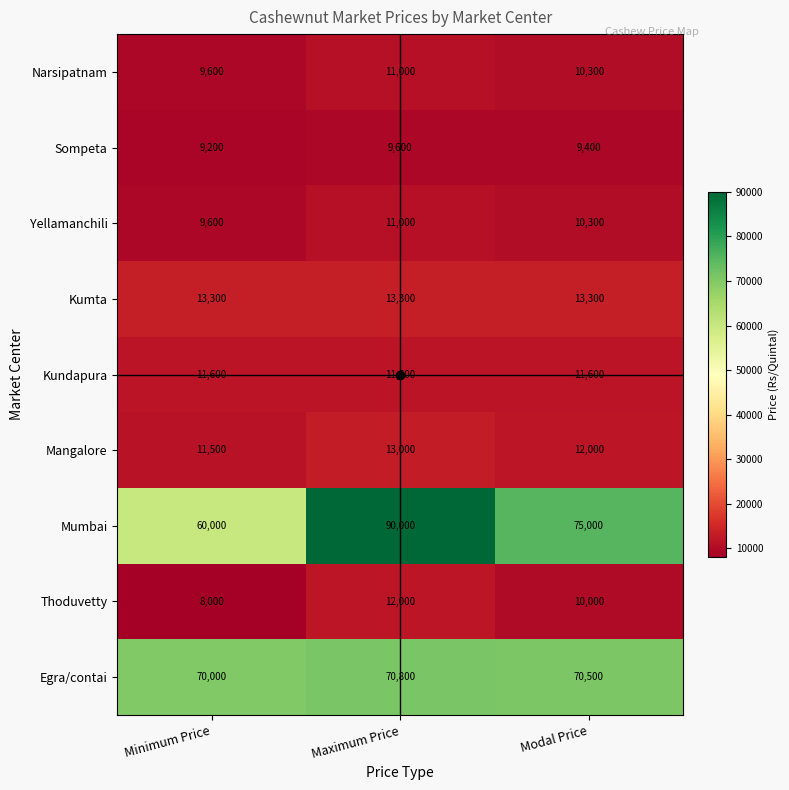

Which series has the largest range (max minus min)?

Mumbai